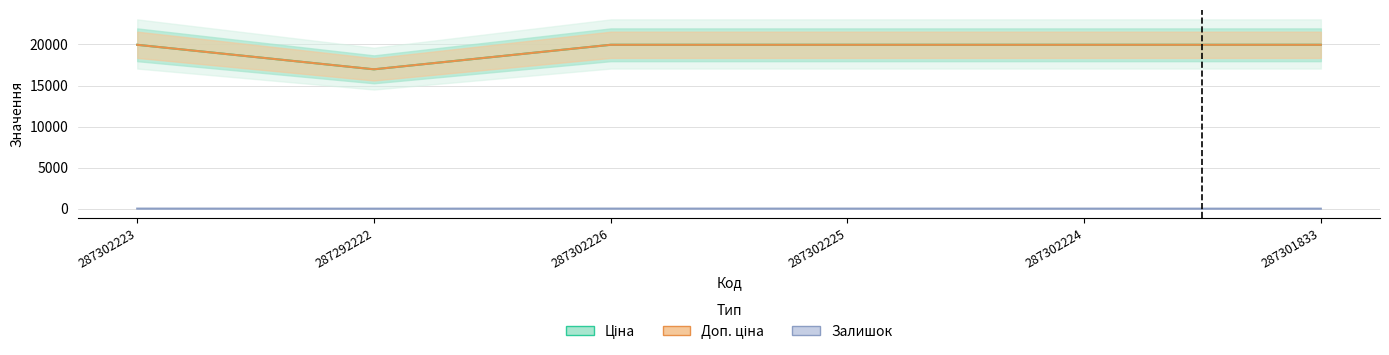

Is this an area chart (filled region under the line)?

No